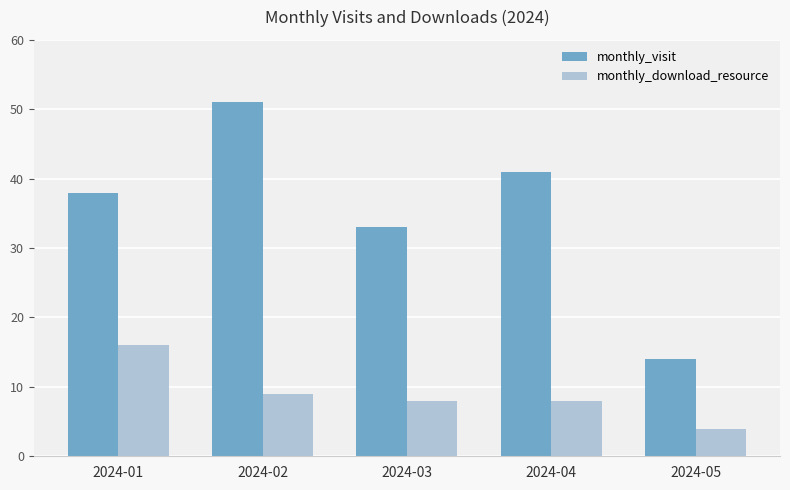

Are the bars grouped side by side (vs. stacked)?

Yes